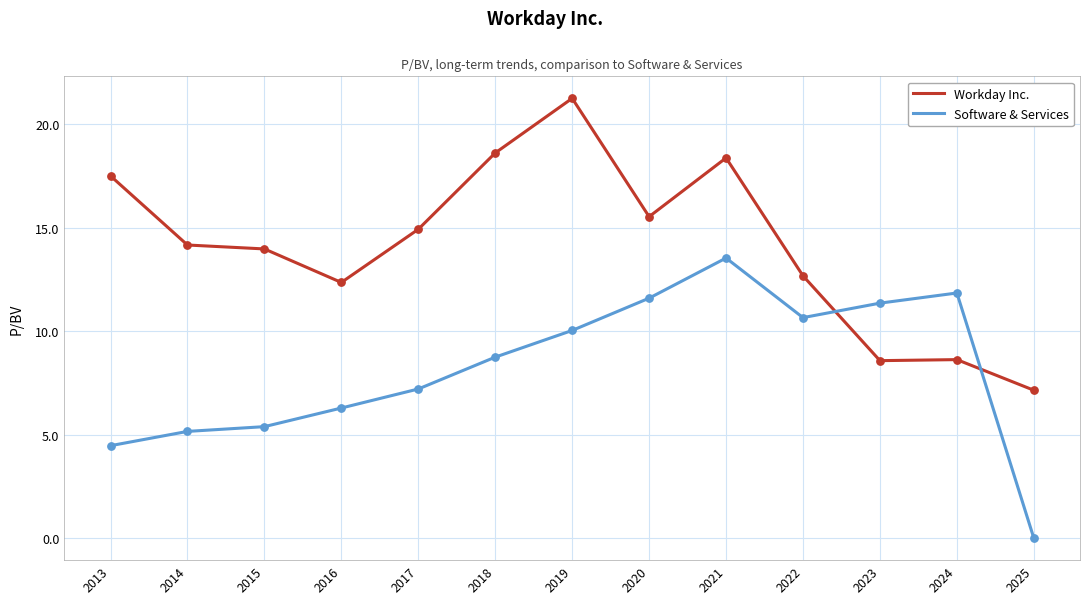

Which series has the largest total across all categories?

Workday Inc.